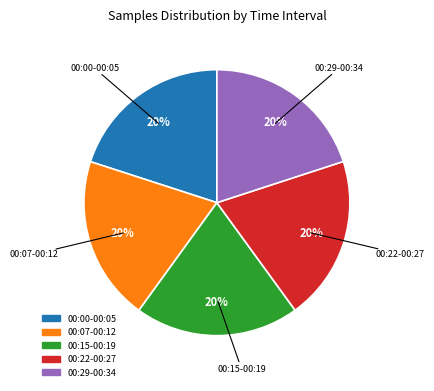

Count the number of slices in the pie.

5